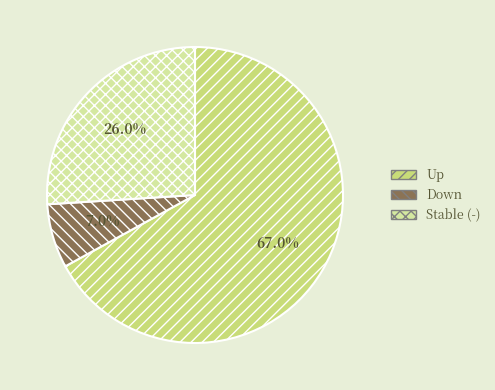

Does any single category account for the majority?

Yes